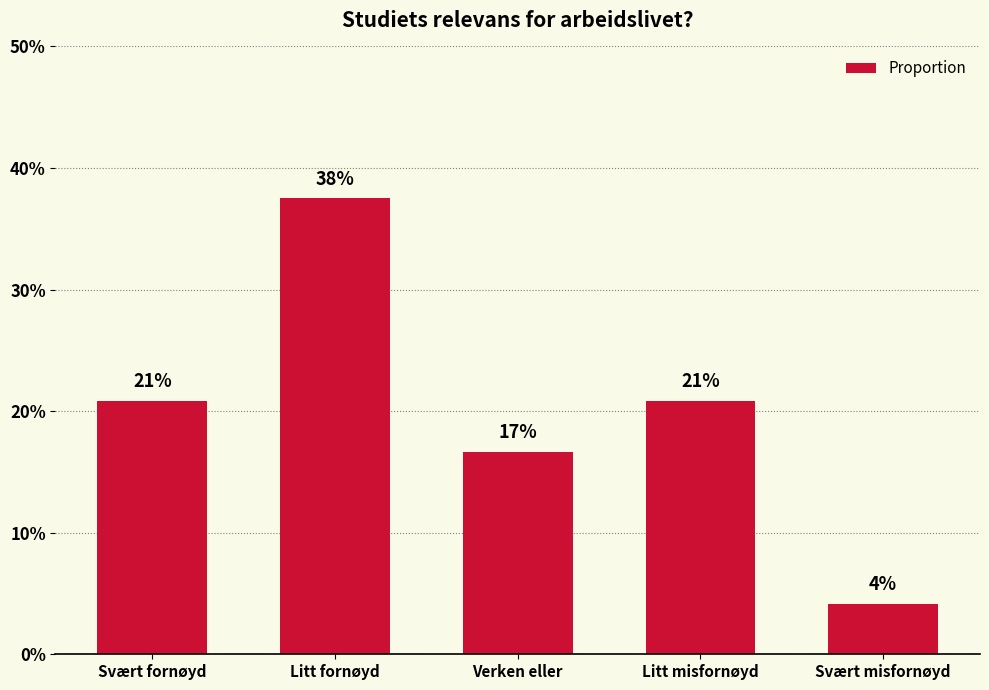

Reading left to right, list all the values displayed in this chart.

Svært fornøyd=0.2	Litt fornøyd=0.4	Verken eller=0.2	Litt misfornøyd=0.2	Svært misfornøyd=0.0